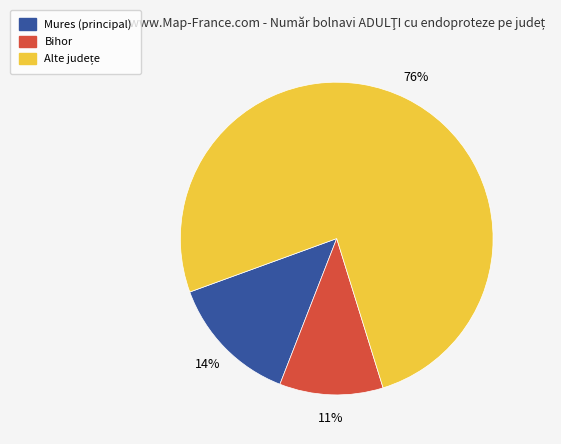

To the nearest percent, what is the average slice percentage?

33%